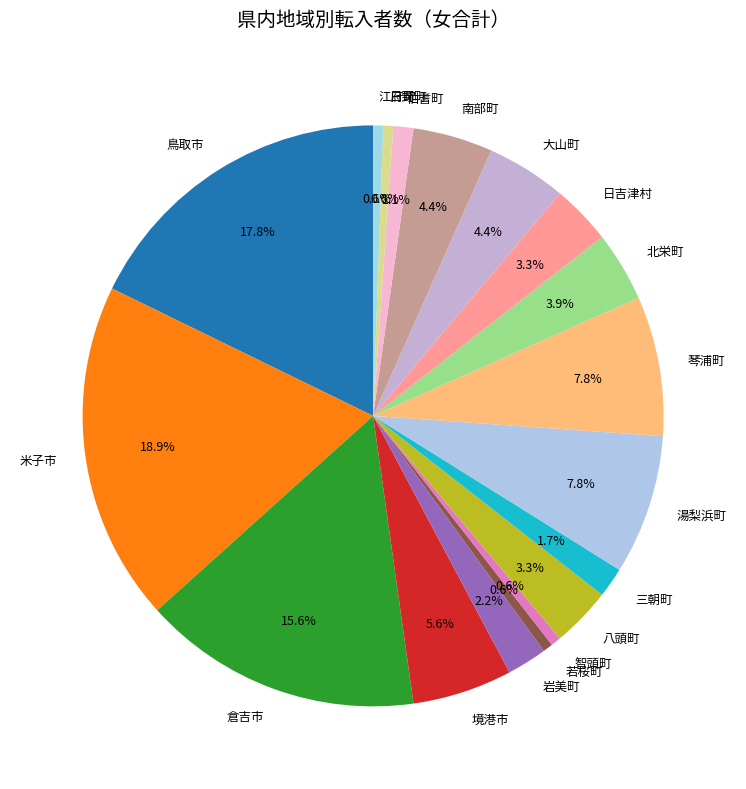

How much of the chart is everything except 北栄町?

96.1%